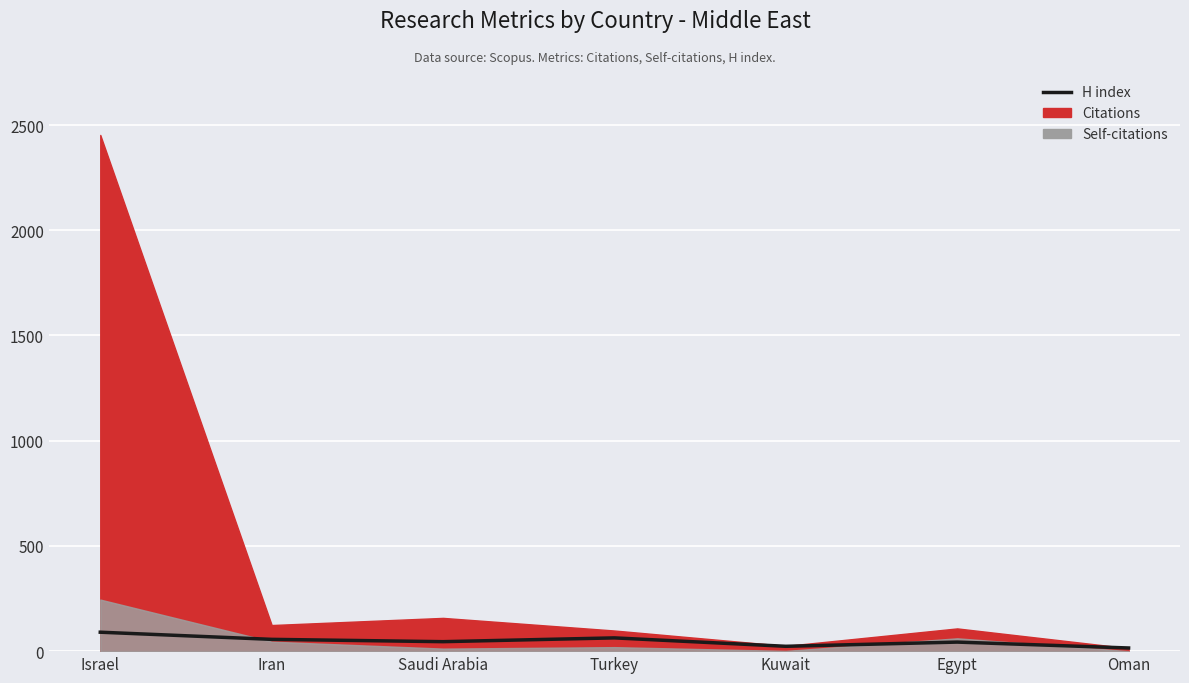

At which label is the value closest to 52?

Iran